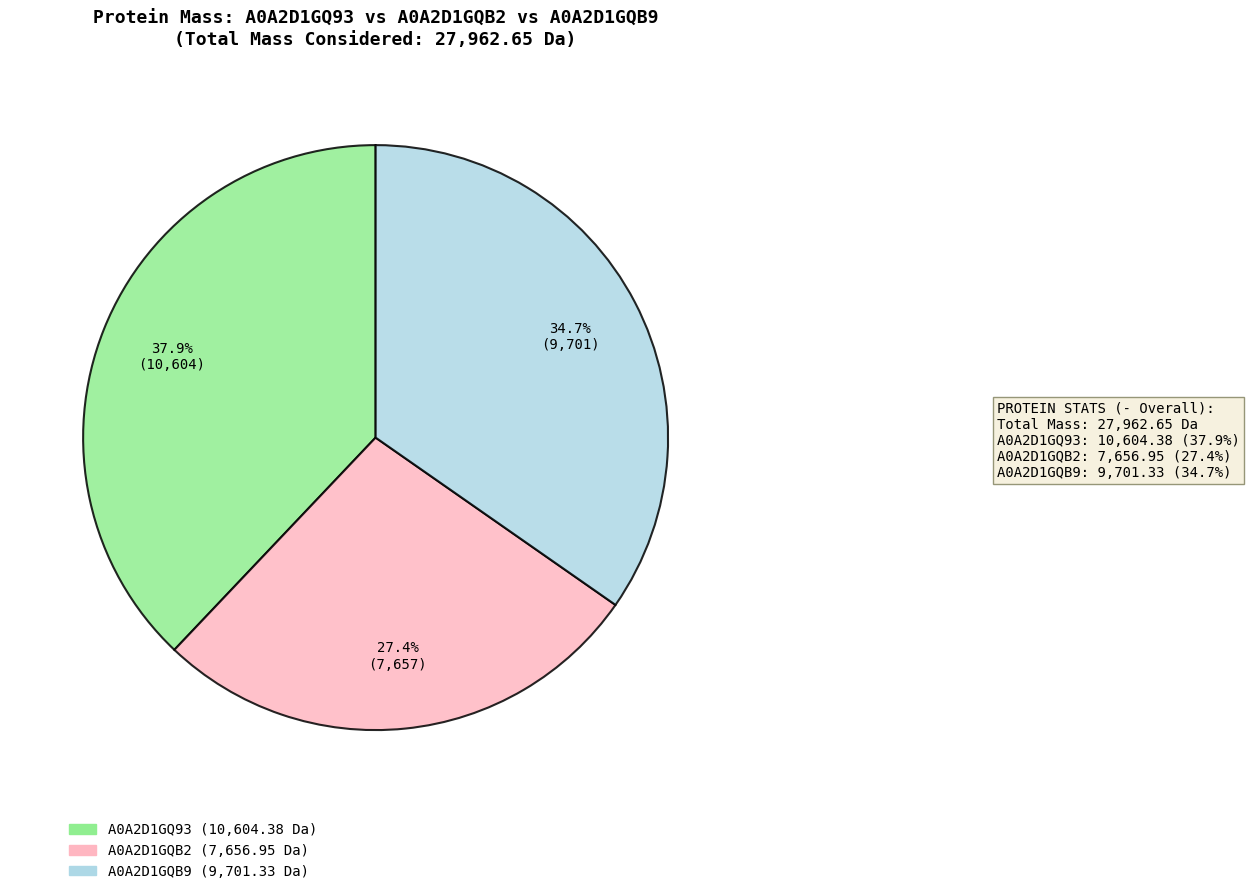

Is there any slice that represents more than half of the pie?

No